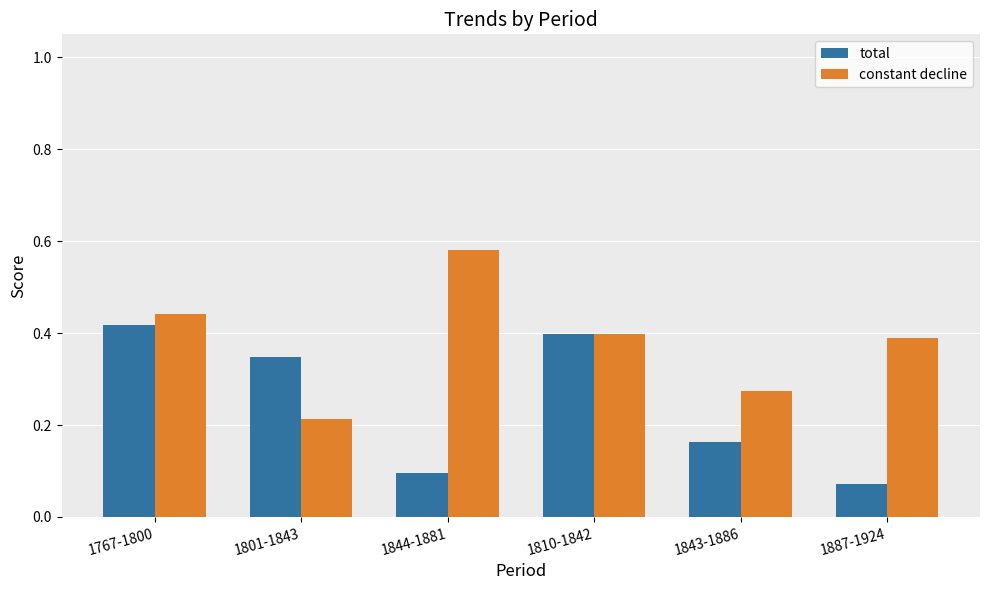

What is the total value across all series at 1844-1881?

0.7